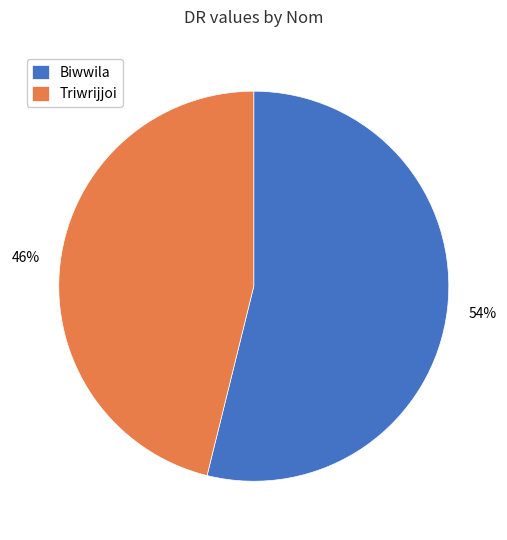

Combined, do Biwwila and Triwrijjoi account for over 50%?

Yes